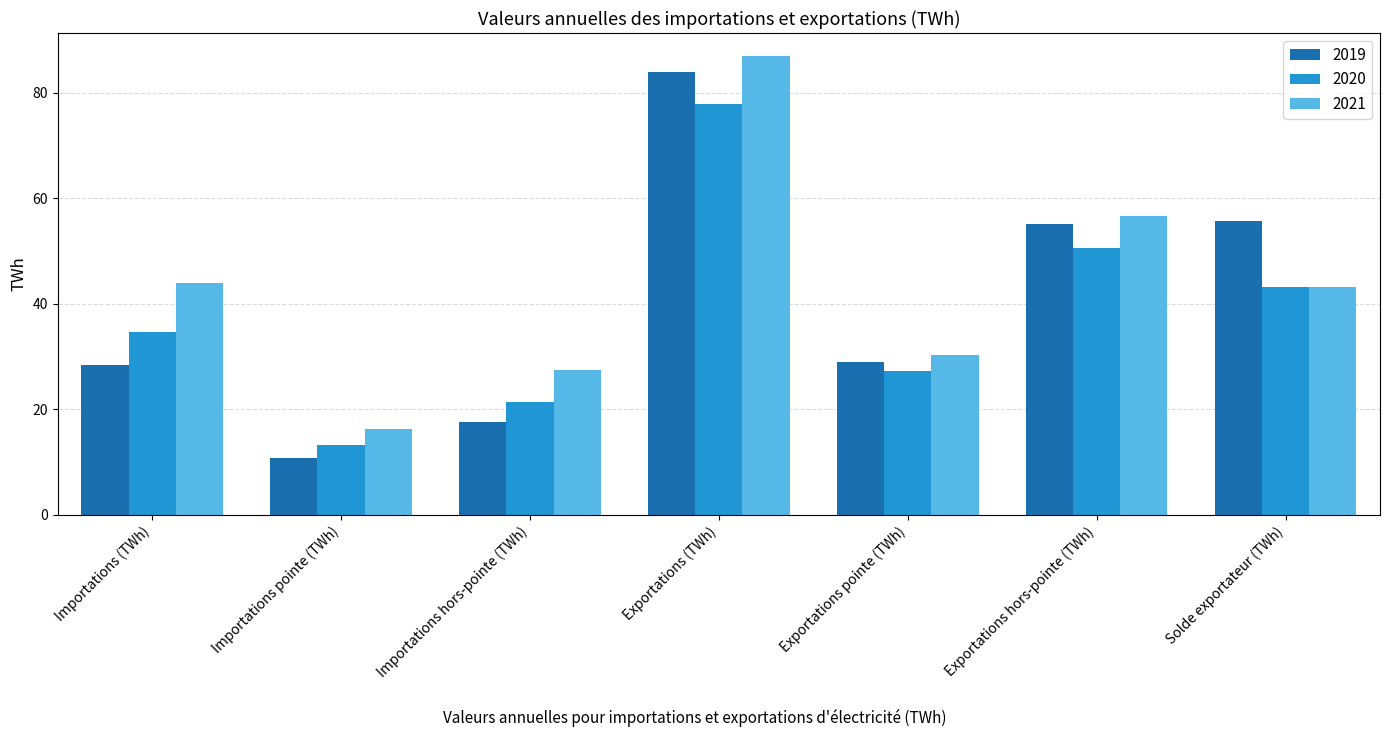

List the labels in order of 2020 value, largest first.

Exportations (TWh), Exportations hors-pointe (TWh), Solde exportateur (TWh), Importations (TWh), Exportations pointe (TWh), Importations hors-pointe (TWh), Importations pointe (TWh)